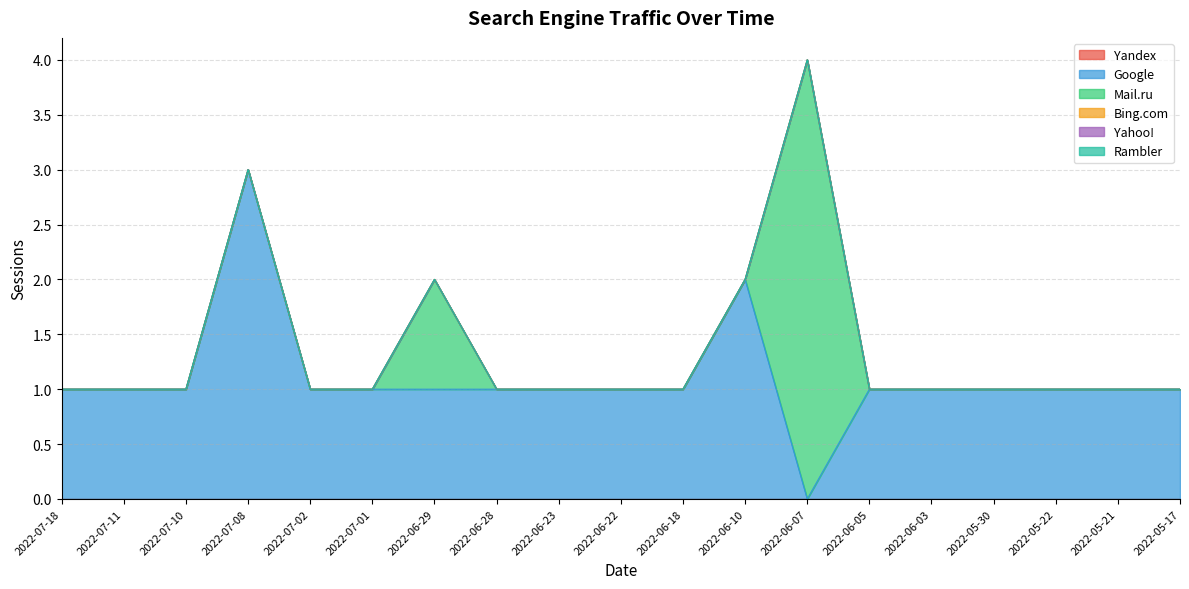

Rank the series at 2022-07-10 from highest to lowest value.

Google, Yandex, Mail.ru, Bing.com, Yahoo!, Rambler